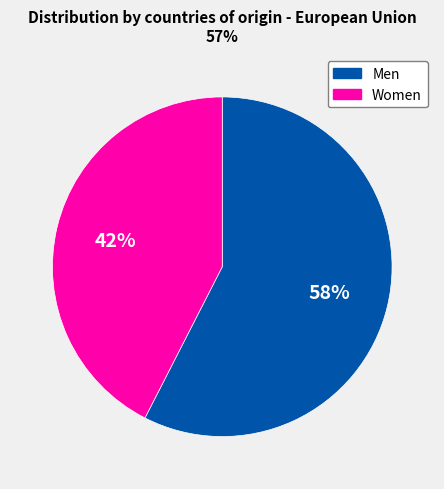

Rank the categories by value from lowest to highest.

Women, Men